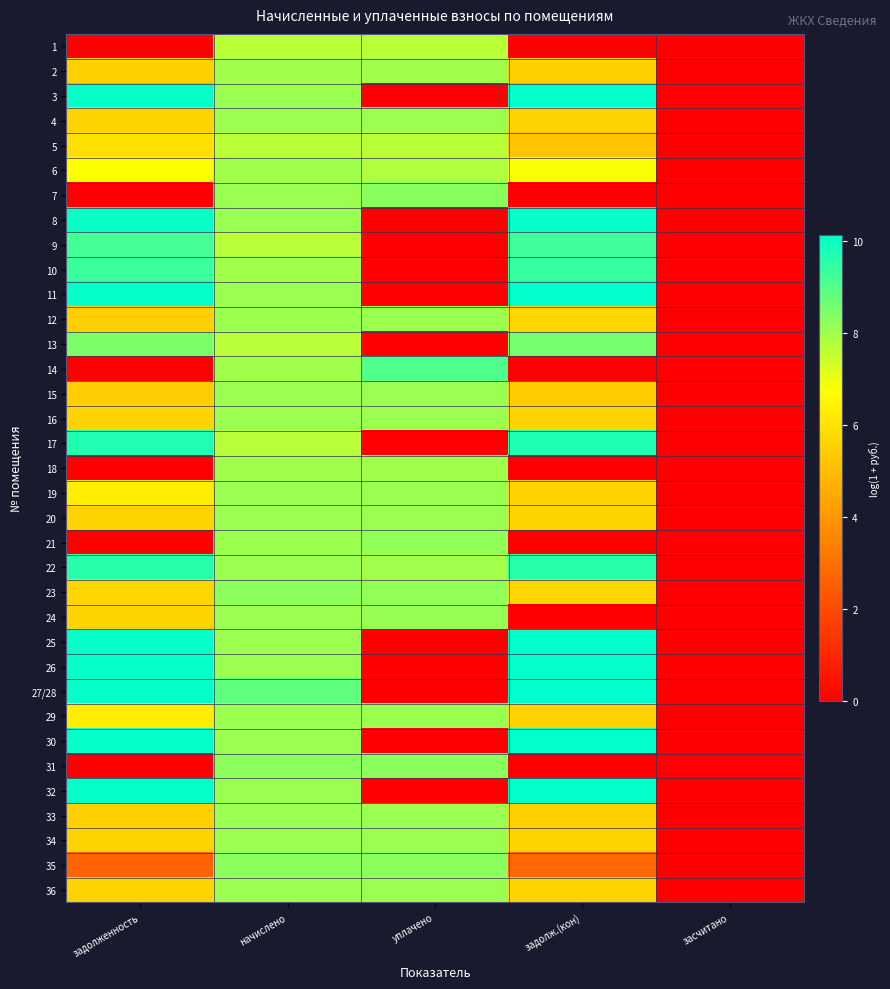

Reading left to right, what are all the values shown in this chart?

1: задолженность=0.0	начислено=7.7	уплачено=7.7	задолж.(кон)=0.0	засчитано=0.0
2: задолженность=5.5	начислено=8.0	уплачено=8.0	задолж.(кон)=5.5	засчитано=0.0
3: задолженность=10.0	начислено=8.1	уплачено=0.0	задолж.(кон)=10.1	засчитано=0.0
4: задолженность=5.6	начислено=8.1	уплачено=8.1	задолж.(кон)=5.6	засчитано=0.0
5: задолженность=5.9	начислено=7.7	уплачено=7.7	задолж.(кон)=5.2	засчитано=0.0
6: задолженность=6.8	начислено=8.0	уплачено=7.8	задолж.(кон)=6.8	засчитано=0.0
7: задолженность=0.0	начислено=8.1	уплачено=8.3	задолж.(кон)=0.0	засчитано=0.0
8: задолженность=10.0	начислено=8.1	уплачено=0.0	задолж.(кон)=10.1	засчитано=0.0
9: задолженность=9.2	начислено=7.7	уплачено=0.0	задолж.(кон)=9.3	засчитано=0.0
10: задолженность=9.4	начислено=8.0	уплачено=0.0	задолж.(кон)=9.4	засчитано=0.0
11: задолженность=10.1	начислено=8.1	уплачено=0.0	задолж.(кон)=10.1	засчитано=0.0
12: задолженность=5.5	начислено=8.1	уплачено=8.1	задолж.(кон)=5.7	засчитано=0.0
13: задолженность=8.5	начислено=7.7	уплачено=0.0	задолж.(кон)=8.6	засчитано=0.0
14: задолженность=0.0	начислено=8.0	уплачено=9.1	задолж.(кон)=0.0	засчитано=0.0
15: задолженность=5.5	начислено=8.1	уплачено=8.1	задолж.(кон)=5.4	засчитано=0.0
16: задолженность=5.6	начислено=8.1	уплачено=8.1	задолж.(кон)=5.6	засчитано=0.0
17: задолженность=9.7	начислено=7.7	уплачено=0.0	задолж.(кон)=9.7	засчитано=0.0
18: задолженность=0.0	начислено=8.0	уплачено=8.0	задолж.(кон)=0.0	засчитано=0.0
19: задолженность=6.3	начислено=8.1	уплачено=8.1	задолж.(кон)=5.6	засчитано=0.0
20: задолженность=5.6	начислено=8.1	уплачено=8.1	задолж.(кон)=5.6	засчитано=0.0
21: задолженность=0.0	начислено=8.1	уплачено=8.2	задолж.(кон)=0.0	засчитано=0.0
22: задолженность=9.6	начислено=8.1	уплачено=8.0	задолж.(кон)=9.6	засчитано=0.0
23: задолженность=5.7	начислено=8.3	уплачено=8.2	задолж.(кон)=5.7	засчитано=0.0
24: задолженность=5.6	начислено=8.1	уплачено=8.2	задолж.(кон)=0.0	засчитано=0.0
25: задолженность=10.1	начислено=8.1	уплачено=0.0	задолж.(кон)=10.1	засчитано=0.0
26: задолженность=10.1	начислено=8.1	уплачено=0.0	задолж.(кон)=10.1	засчитано=0.0
27/28: задолженность=10.1	начислено=8.9	уплачено=0.0	задолж.(кон)=10.1	засчитано=0.0
29: задолженность=6.3	начислено=8.1	уплачено=8.1	задолж.(кон)=5.6	засчитано=0.0
30: задолженность=10.1	начислено=8.1	уплачено=0.0	задолж.(кон)=10.1	засчитано=0.0
31: задолженность=0.0	начислено=8.3	уплачено=8.3	задолж.(кон)=0.0	засчитано=0.0
32: задолженность=10.1	начислено=8.1	уплачено=0.0	задолж.(кон)=10.1	засчитано=0.0
33: задолженность=5.5	начислено=8.1	уплачено=8.1	задолж.(кон)=5.5	засчитано=0.0
34: задолженность=5.6	начислено=8.1	уплачено=8.1	задолж.(кон)=5.6	засчитано=0.0
35: задолженность=2.6	начислено=8.3	уплачено=8.3	задолж.(кон)=2.8	засчитано=0.0
36: задолженность=5.6	начислено=8.1	уплачено=8.1	задолж.(кон)=5.6	засчитано=0.0